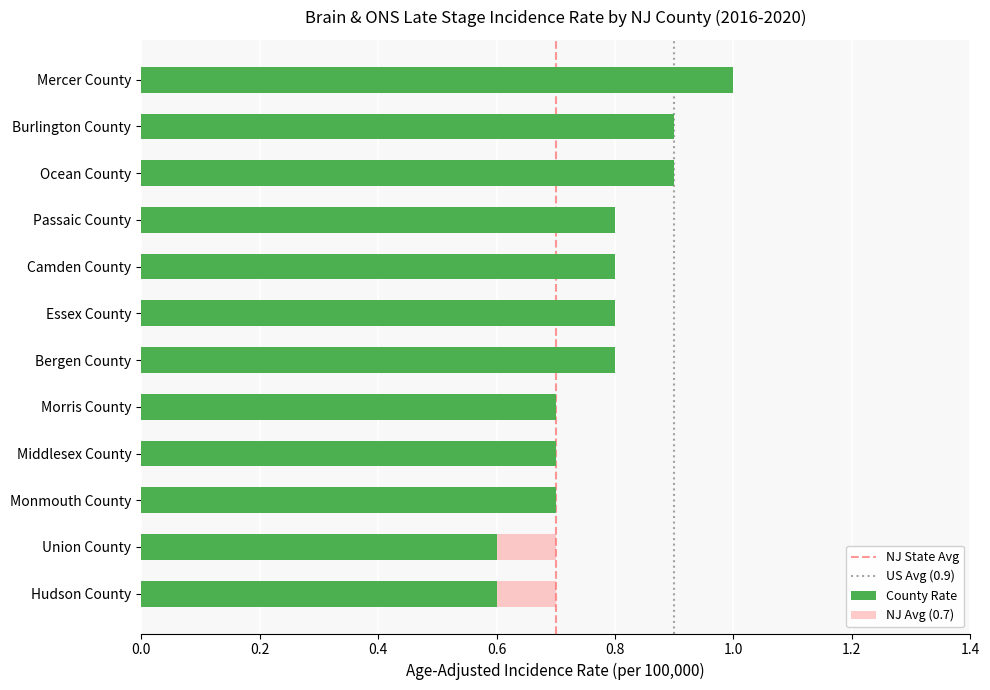

Rank the categories by value from highest to lowest.

Mercer County, Ocean County, Burlington County, Bergen County, Essex County, Camden County, Passaic County, Monmouth County, Middlesex County, Morris County, Hudson County, Union County